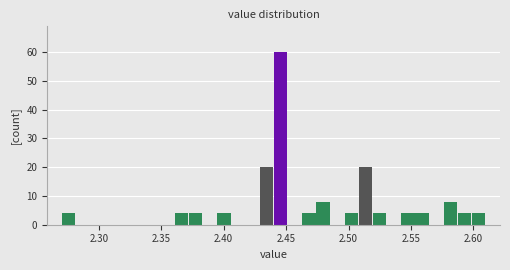

Around what value on the x-axis is the tallest bar? Give the approximate position of its centre, as read against the axis.

2.445